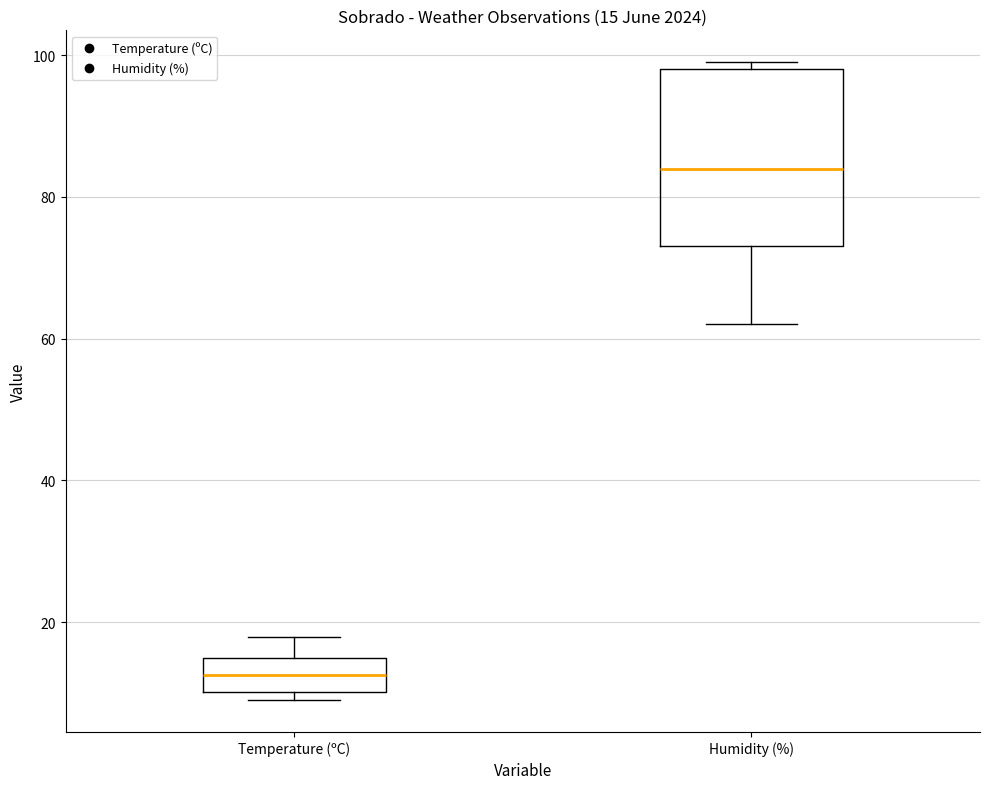

Which box is the tallest, from its lower edge to its upper edge?

Humidity (%)